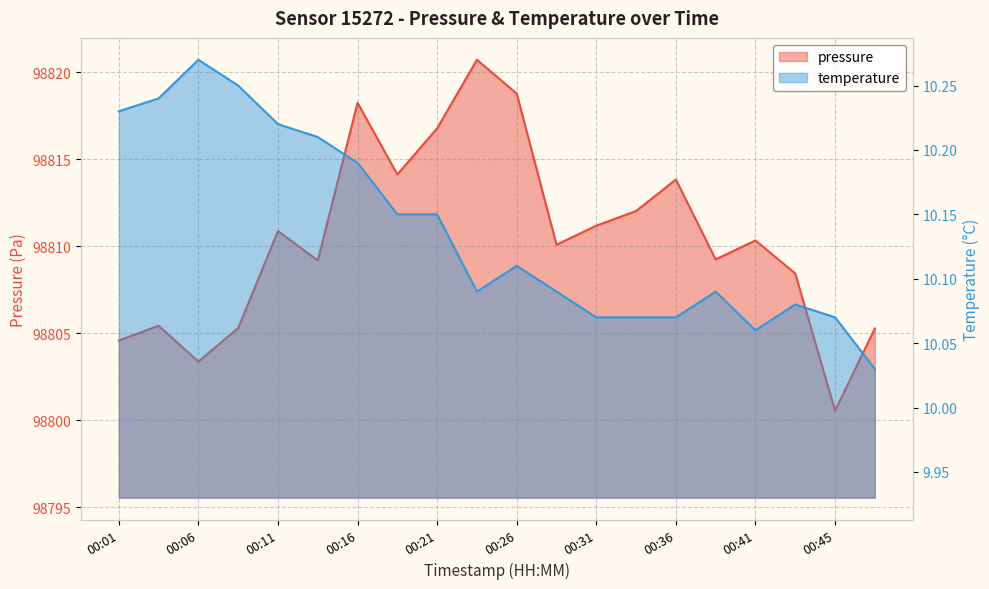

Does the chart display data point markers on the line(s)?

No